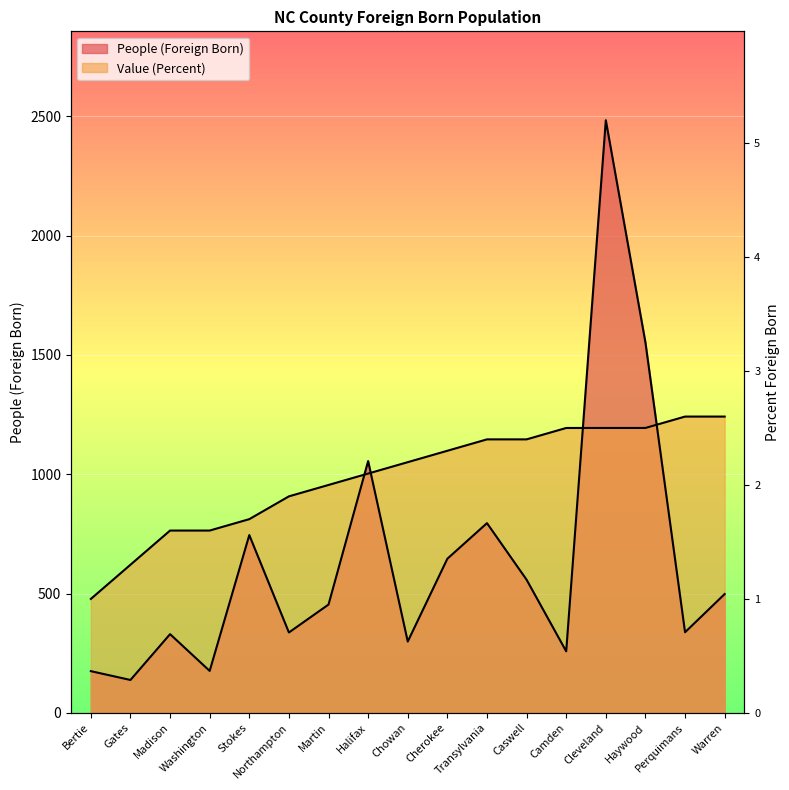

At Halifax, list the series in order from largest to smallest.

People (Foreign Born), Value (Percent)